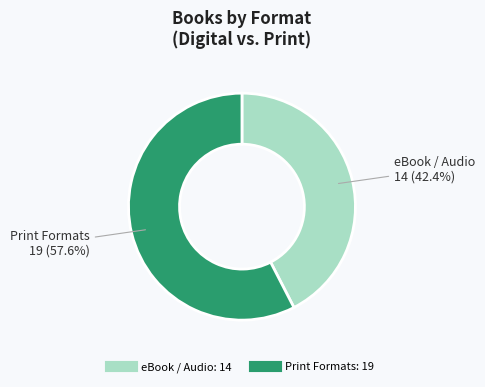

Does any single category account for the majority?

Yes